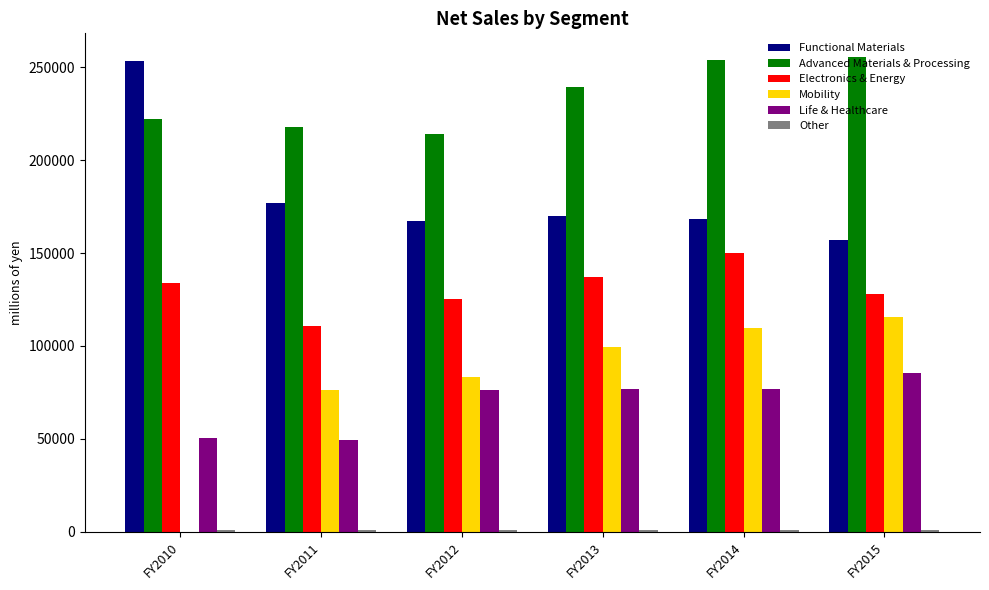

What is the sum of all Advanced Materials & Processing values?

1403137